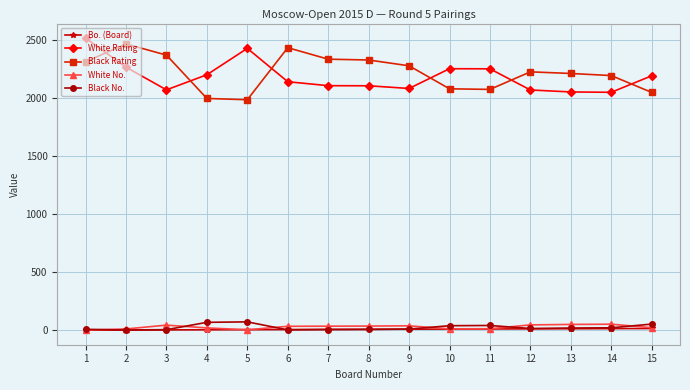

True or false: Black Rating has a value of 3463 at 8.

False